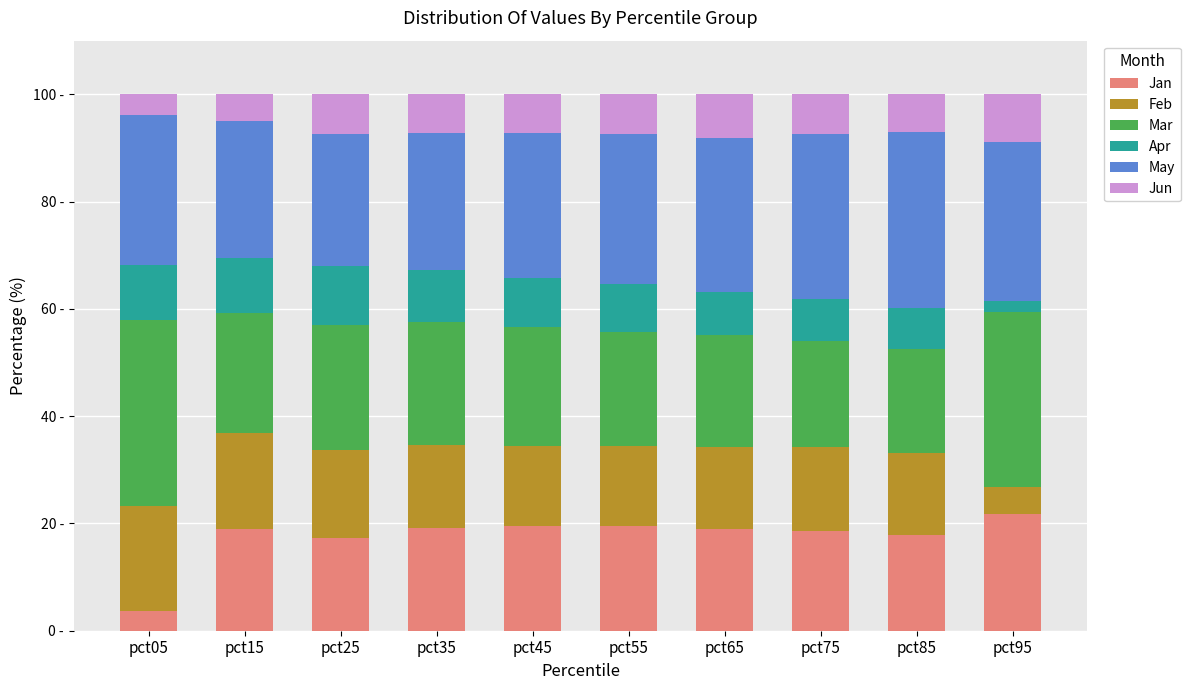

Does the chart contain stacked bars?

Yes